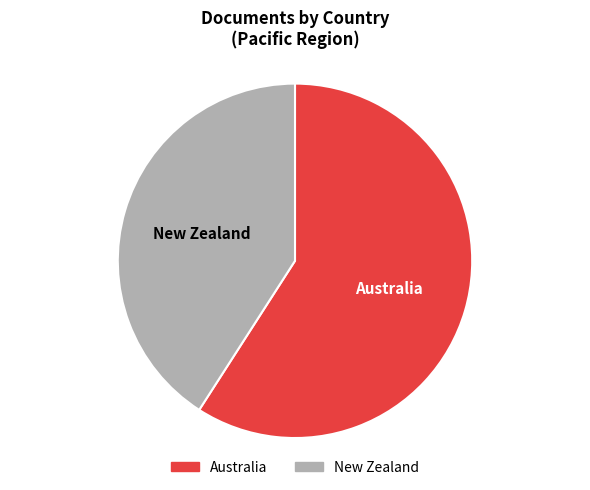

Combined, do Australia and New Zealand account for over 50%?

Yes